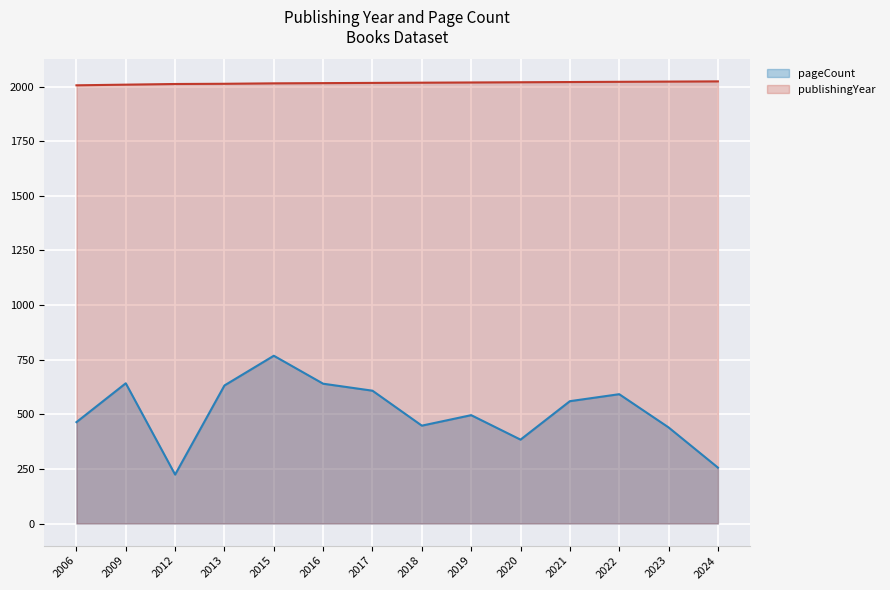

Which series has the largest total across all categories?

publishingYear